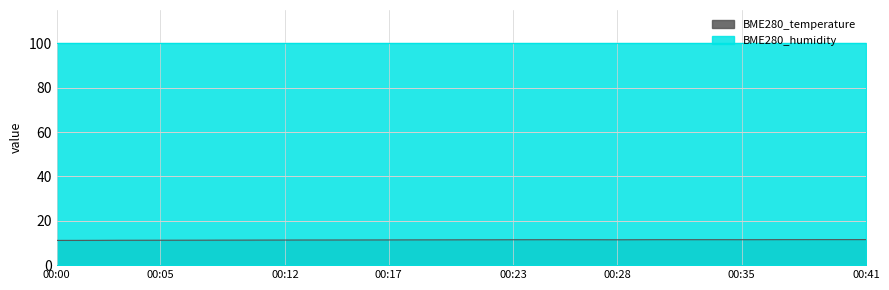

Rank the categories by value from highest to lowest.

00:39, 00:40, 00:41, 00:37, 00:38, 00:30, 00:32, 00:33, 00:34, 00:36, 00:25, 00:35, 00:24, 00:29, 00:23, 00:26, 00:27, 00:21, 00:22, 00:28, 00:20, 00:19, 00:18, 00:17, 00:16, 00:15, 00:13, 00:14, 00:12, 00:10, 00:09, 00:08, 00:07, 00:06, 00:05, 00:04, 00:03, 00:02, 00:01, 00:00